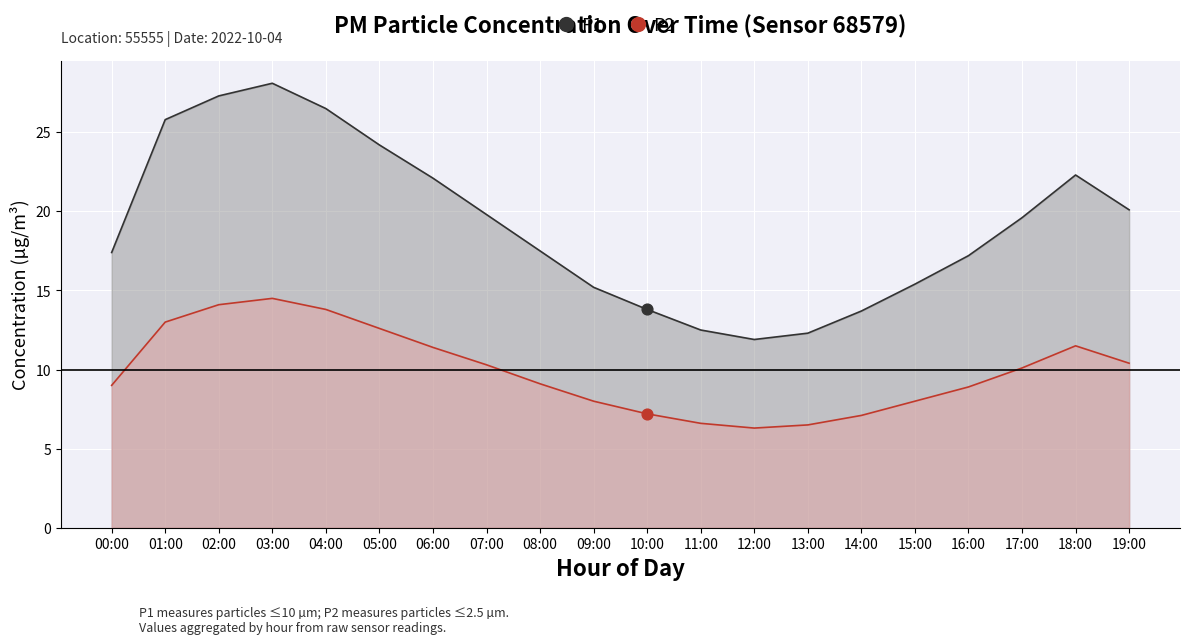

What is the total value across all series at 09:00?

23.2